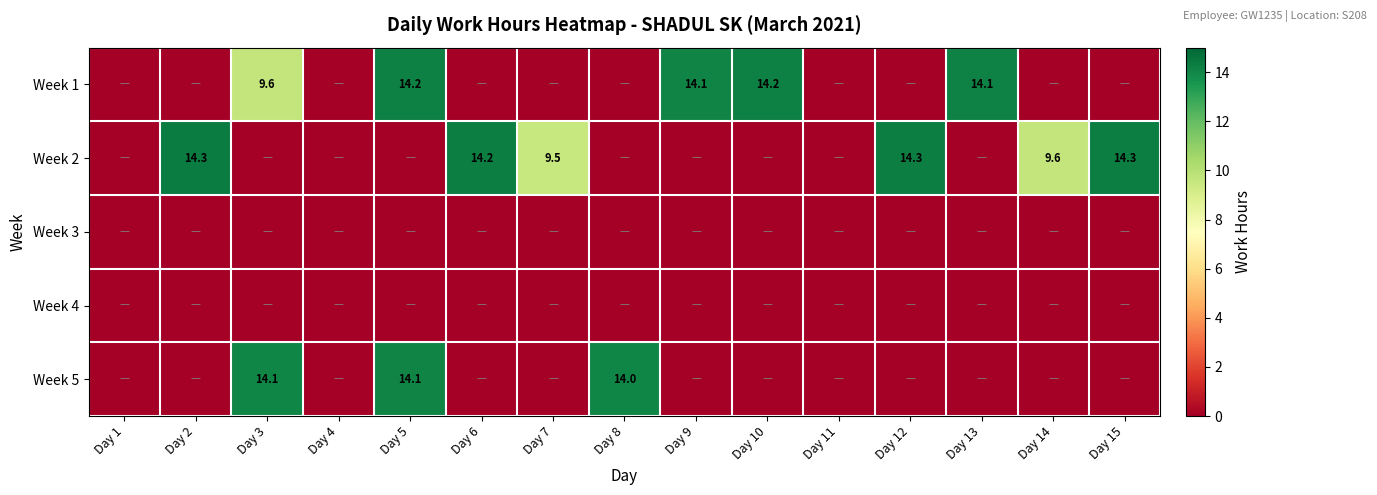

Which label corresponds to the largest value in the chart?

Day 2